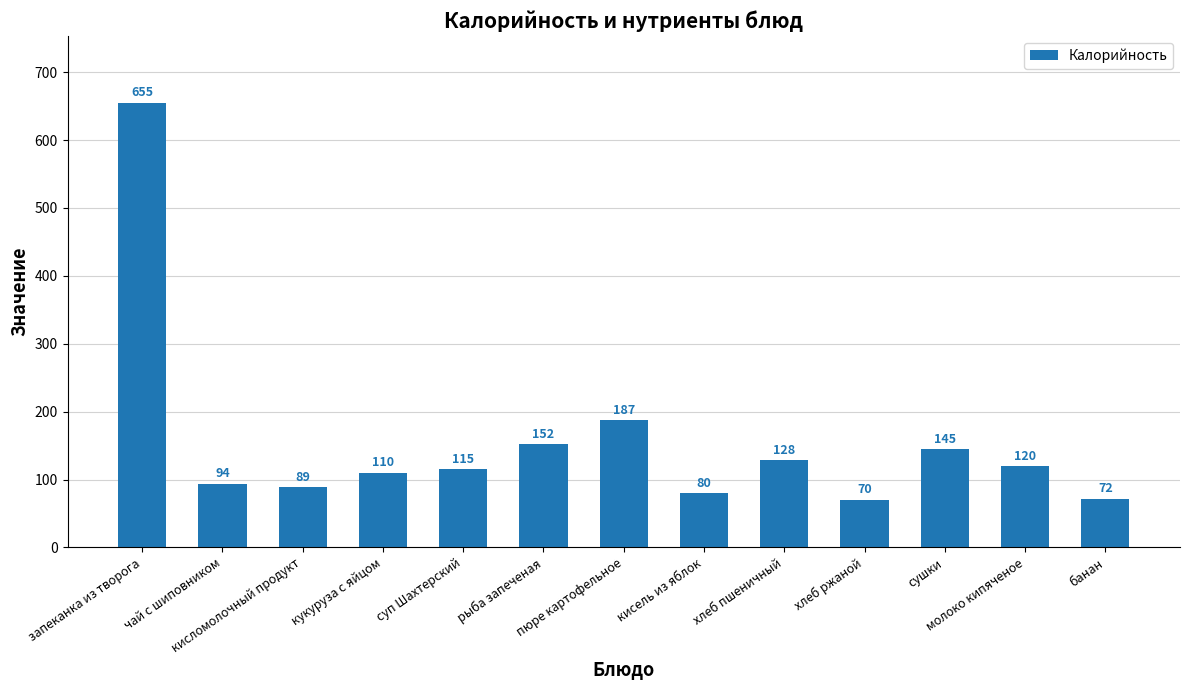

What is the sum of all values?

2017